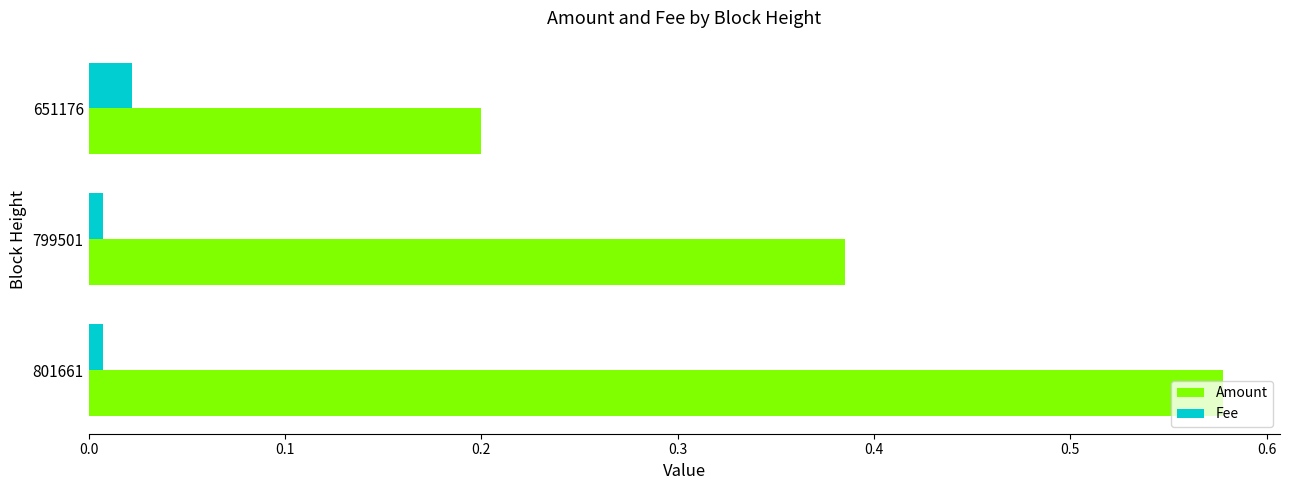

Rank the series by their average value, from highest to lowest.

Amount, Fee